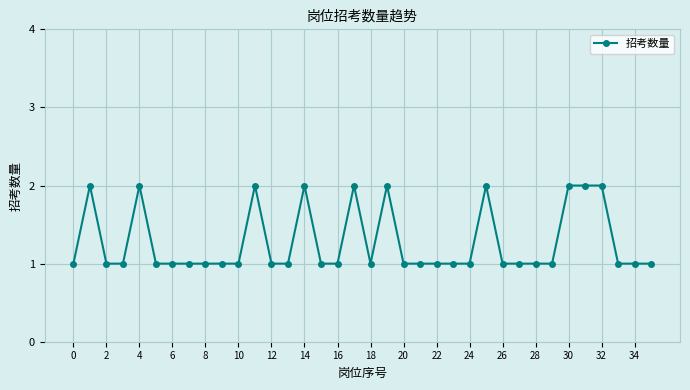

True or false: the data has more than 2 interior local peaks.

True